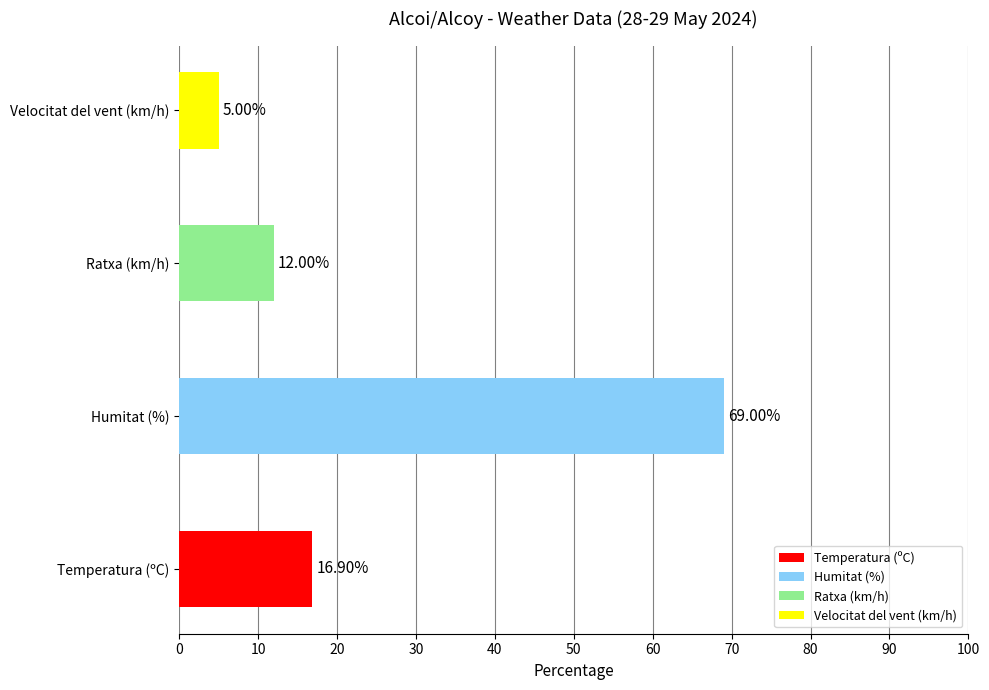

Which category has the highest value across all series?

Humitat (%)